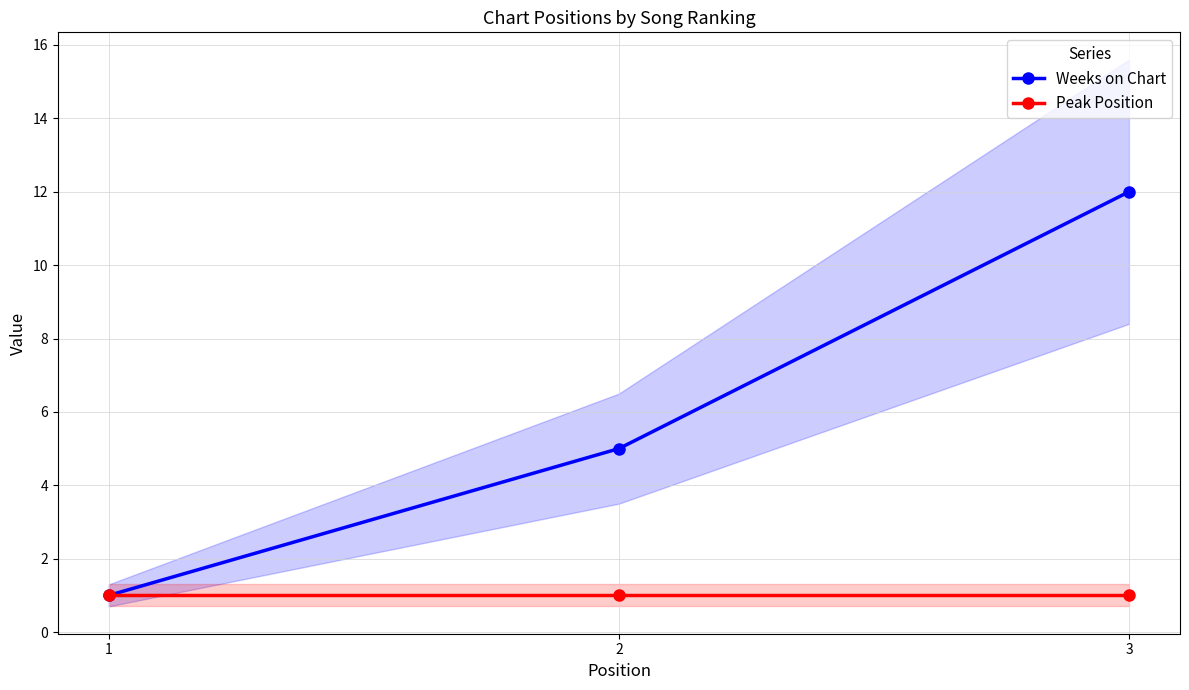

How many categories are shown in the chart?

3